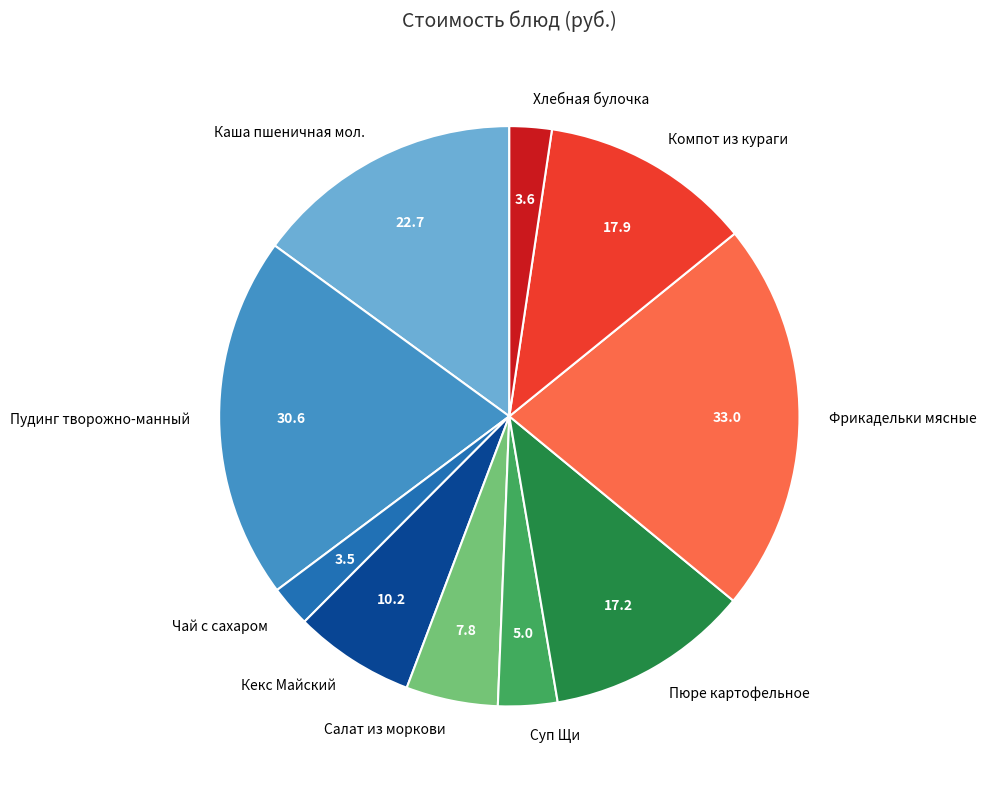

True or false: Пюре картофельное accounts for 20% of the total.

False